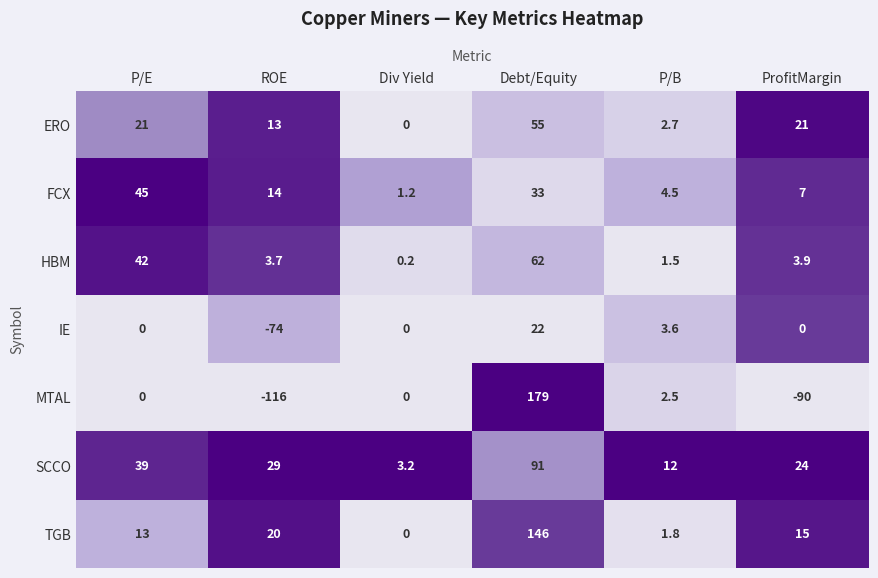

Which category has the highest value across all series?

Debt/Equity